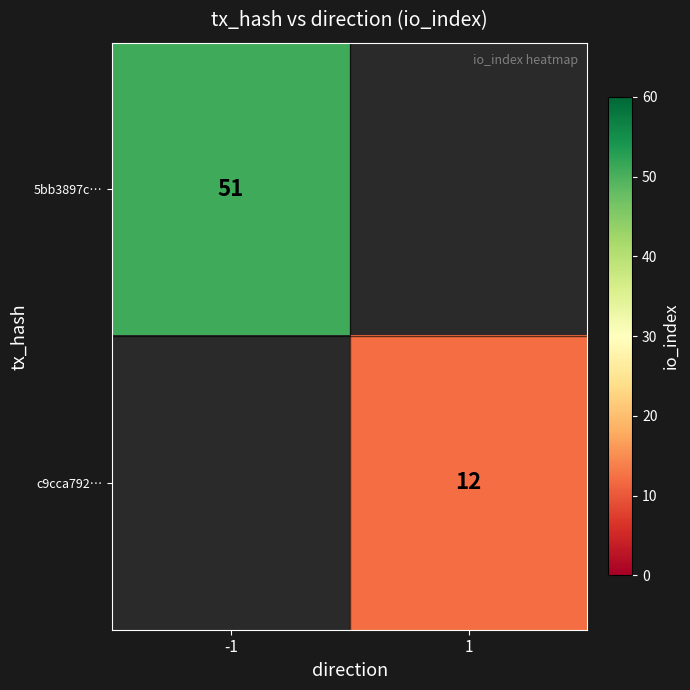

Which has a higher value, 1 or -1?

-1